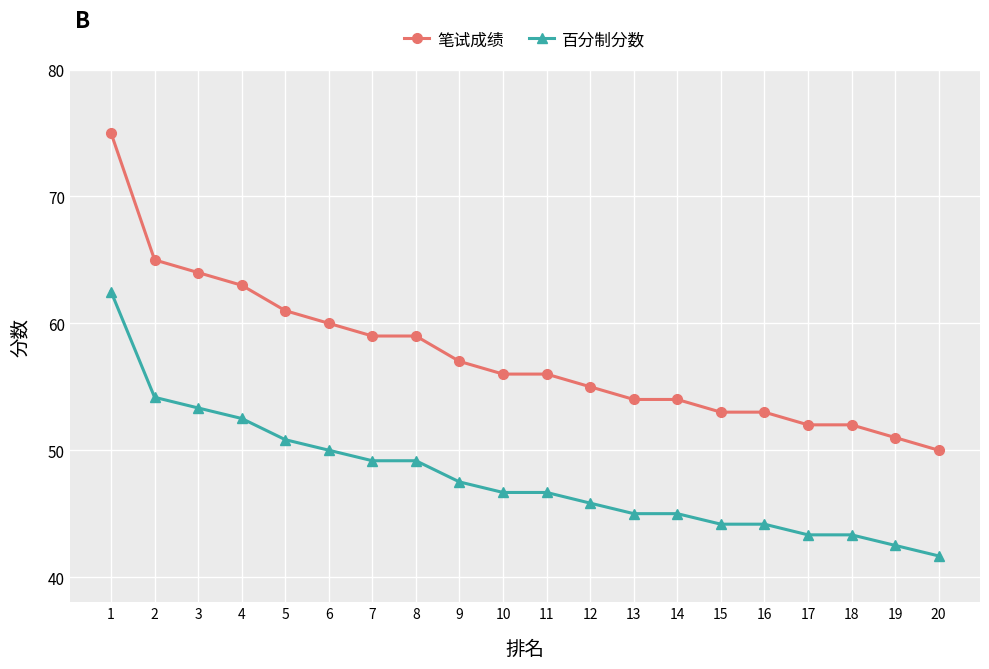

Does the chart have visible grid lines?

Yes